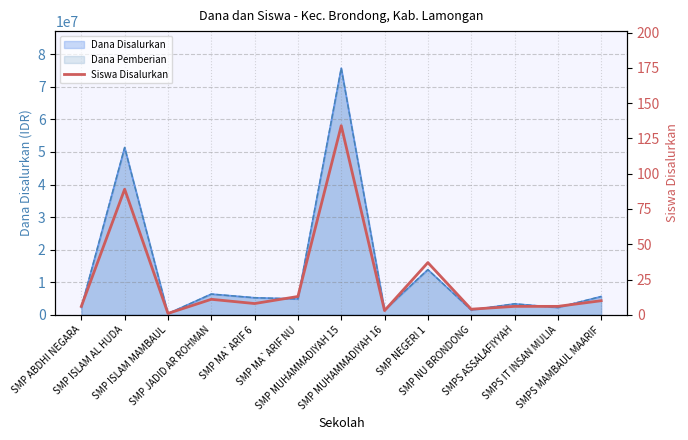

What is the approximate value at SMP NU BRONDONG?

4